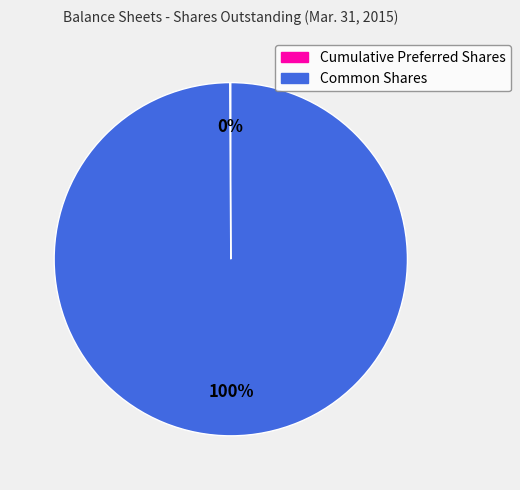

What percentage is the Common Shares slice, to the nearest percent?

100%